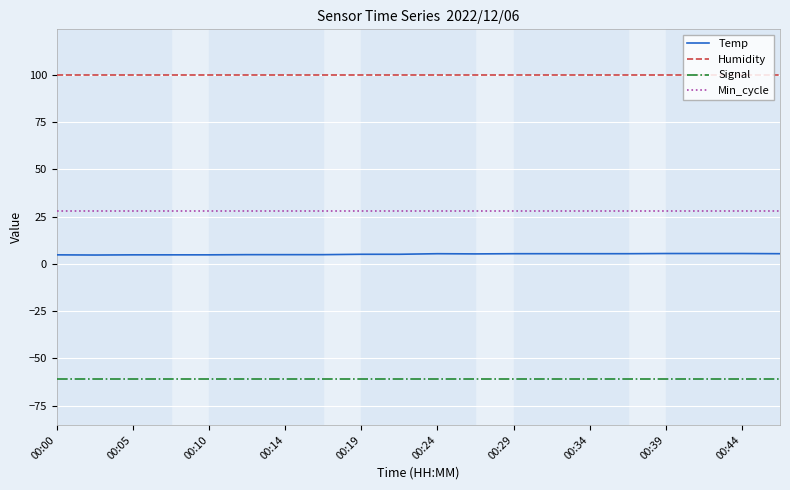

What is the lowest value of the Min_cycle series?

28.0